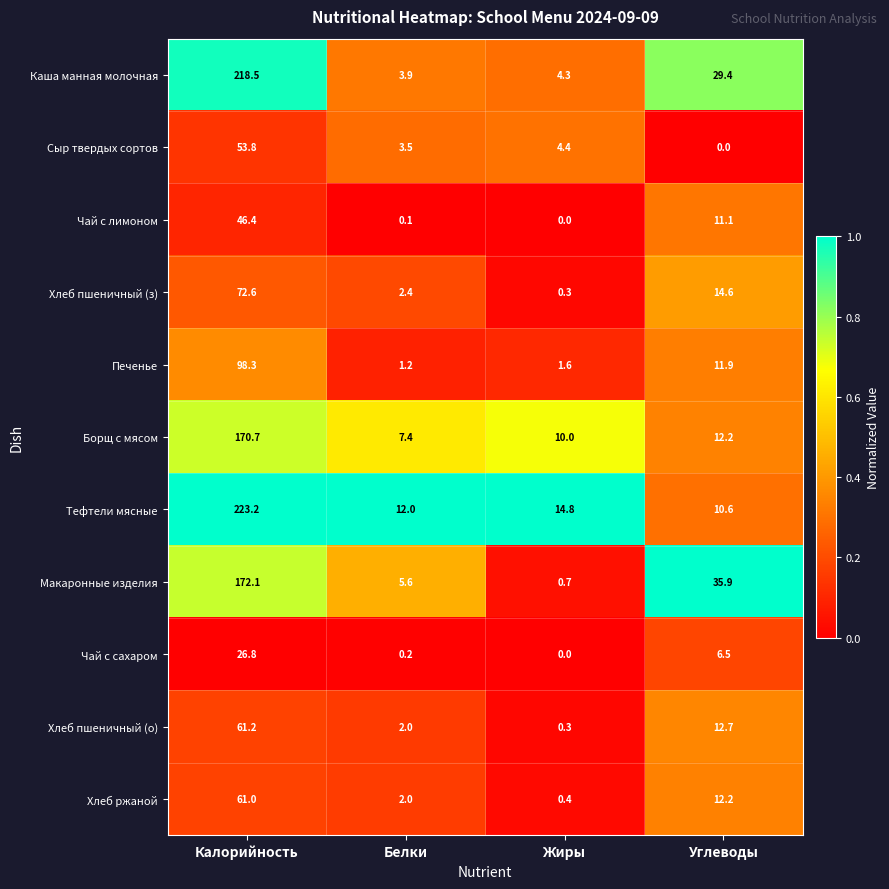

Which category has the highest value across all series?

Калорийность